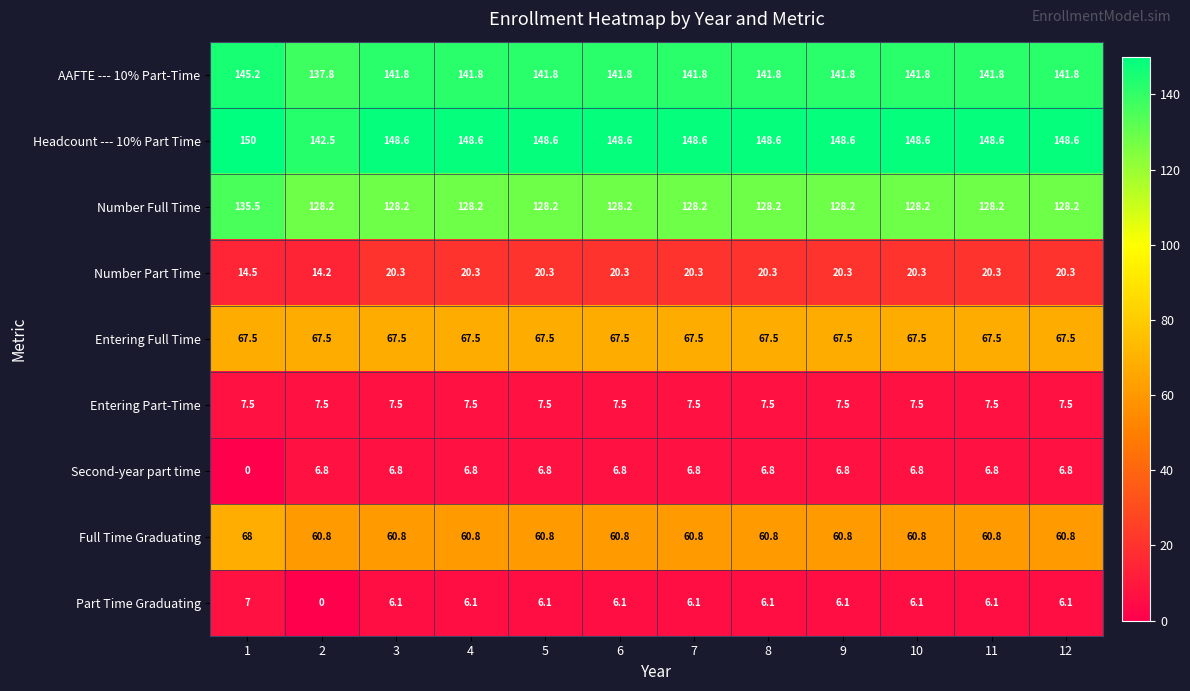

What is the minimum value for Entering Full Time?

67.5